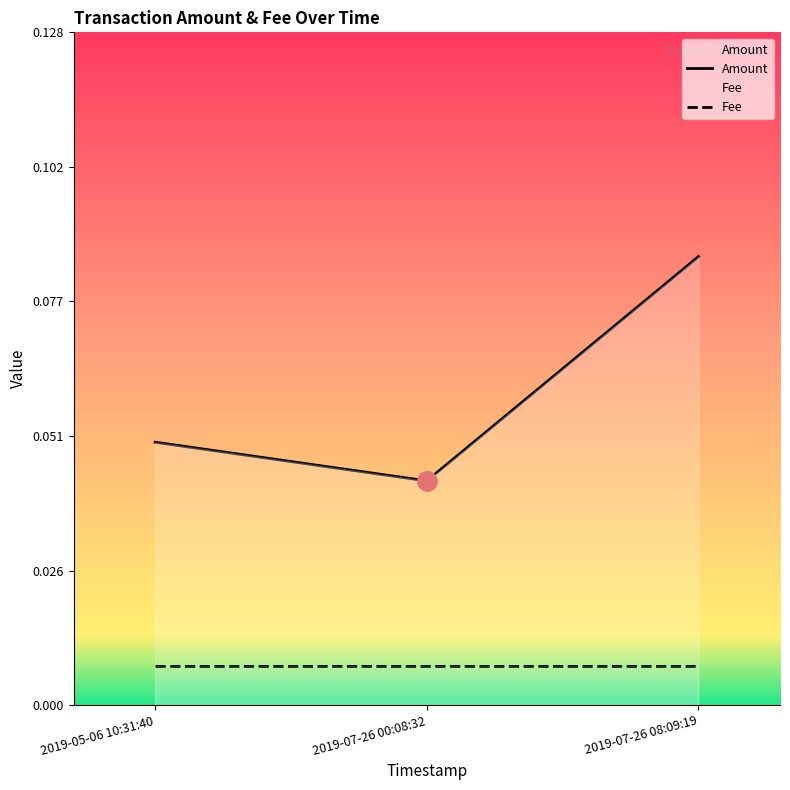

Which category has the lowest value in the Amount series?

2019-07-26 00:08:32